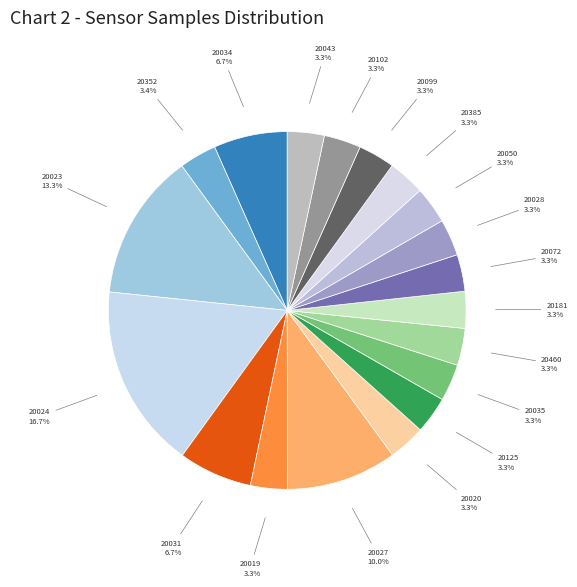

Does any single category account for the majority?

No